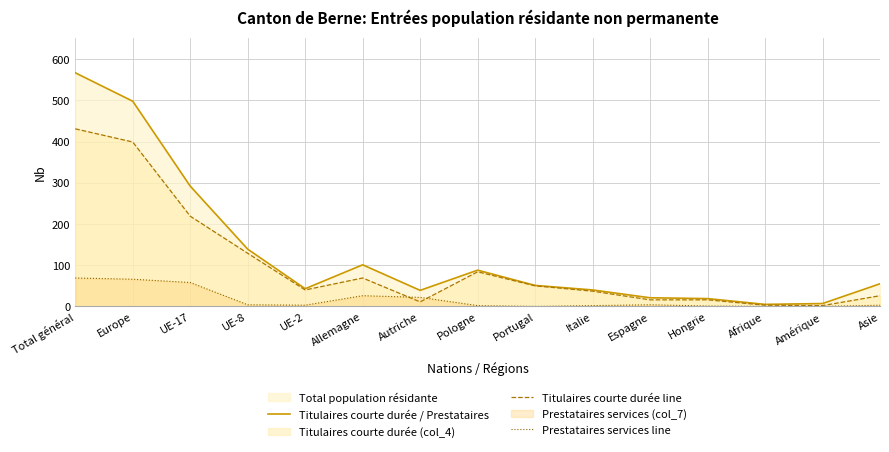

What is the sum of all Titulaires courte durée / Prestataires values?

1965